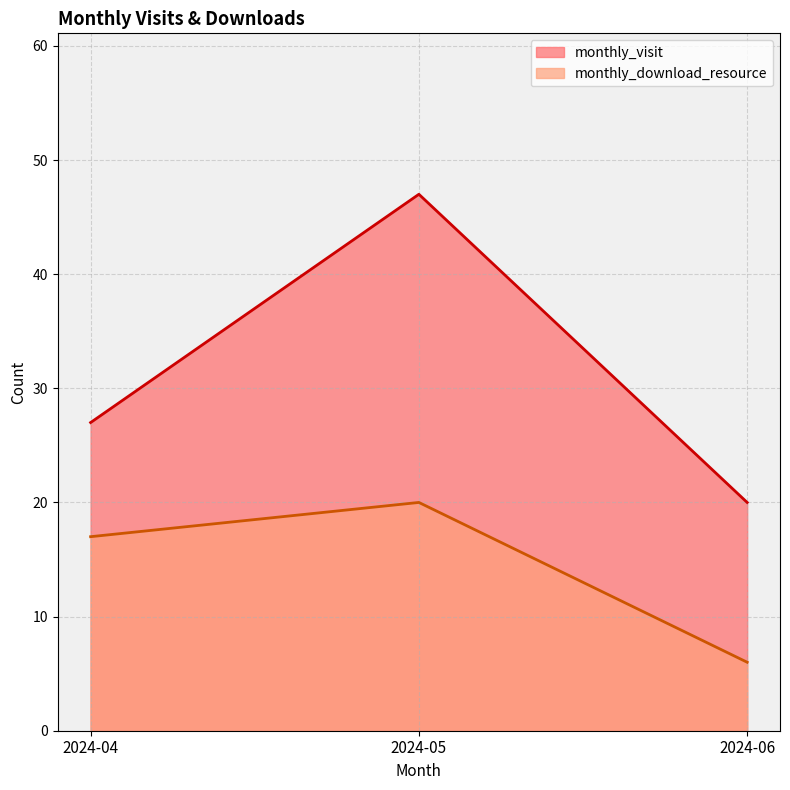

What is the value of the monthly_download_resource point at the 1st from the left?

17